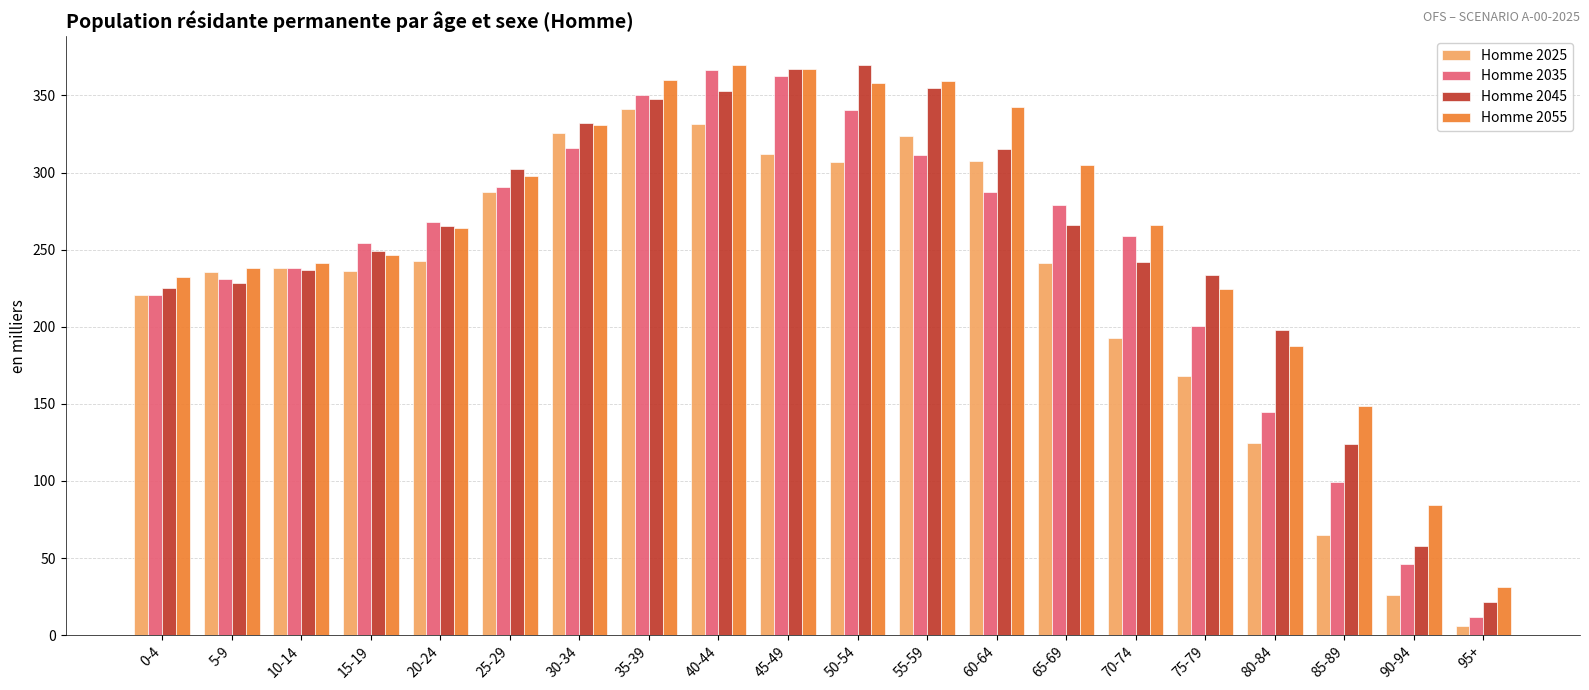

Which series has the largest total across all categories?

Homme 2055